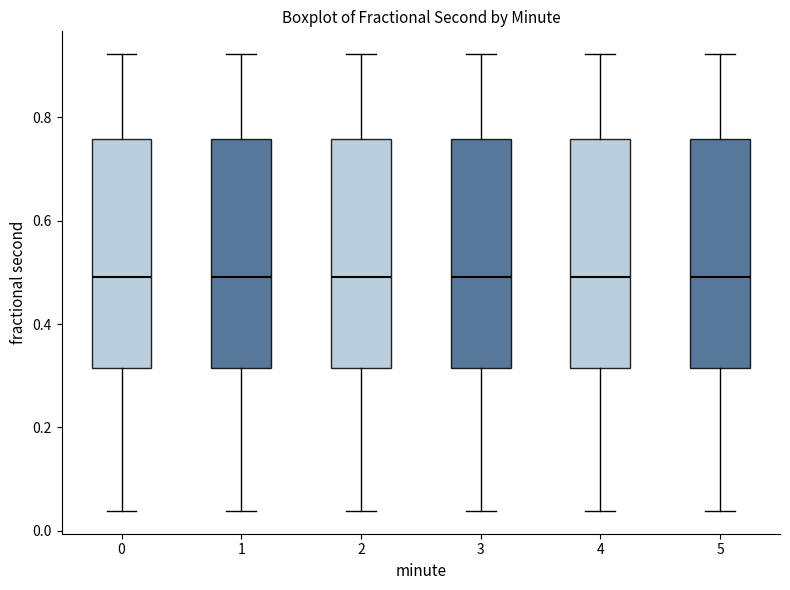

Reading left to right, transcribe this box plot: for each box, give where its median line is, the range the box spans, and where its two whiskers end, as read against the y-axis. The values are not printed on the chart, so give them approximately, as read against the axis.

0: median 0.50, box 0.32 to 0.76, whiskers 0.04 to 0.92
1: median 0.50, box 0.32 to 0.76, whiskers 0.04 to 0.92
2: median 0.50, box 0.32 to 0.76, whiskers 0.04 to 0.92
3: median 0.50, box 0.32 to 0.76, whiskers 0.04 to 0.92
4: median 0.50, box 0.32 to 0.76, whiskers 0.04 to 0.92
5: median 0.50, box 0.32 to 0.76, whiskers 0.04 to 0.92